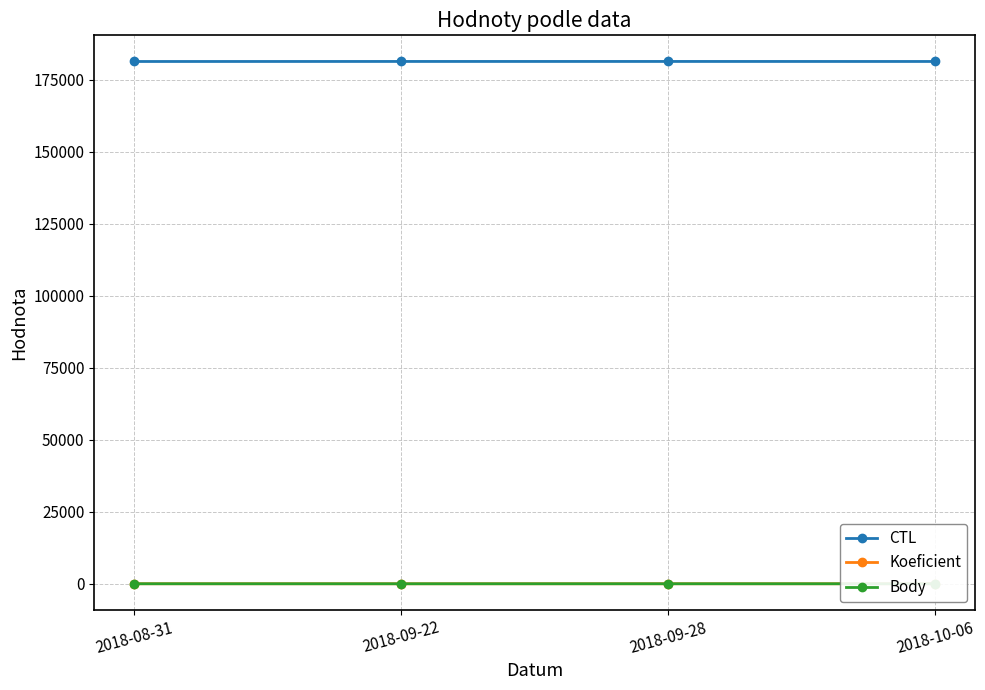

True or false: Body and CTL cross at least once.

False